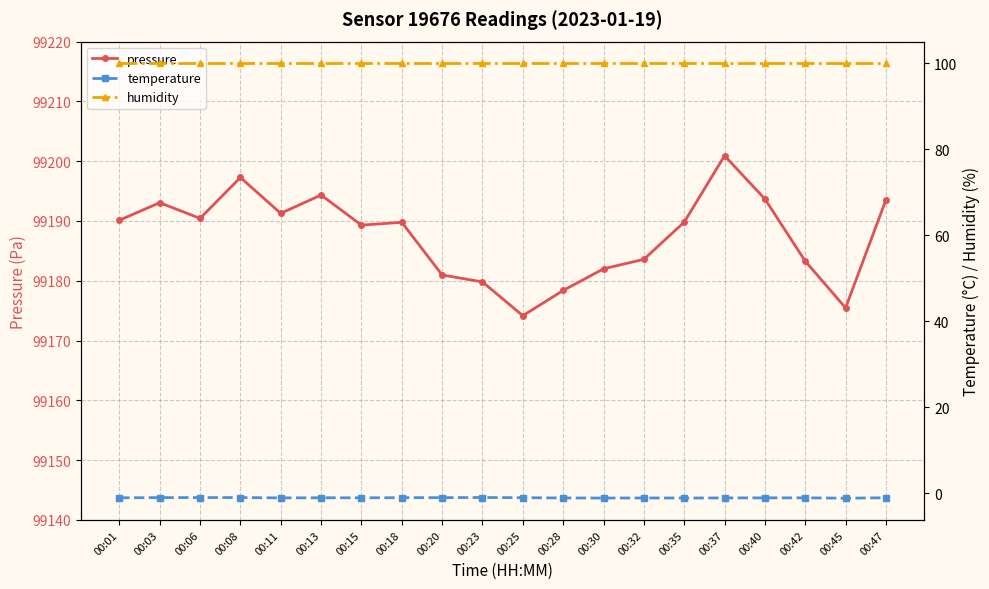

Between 00:15 and 00:40, which is larger?

00:40